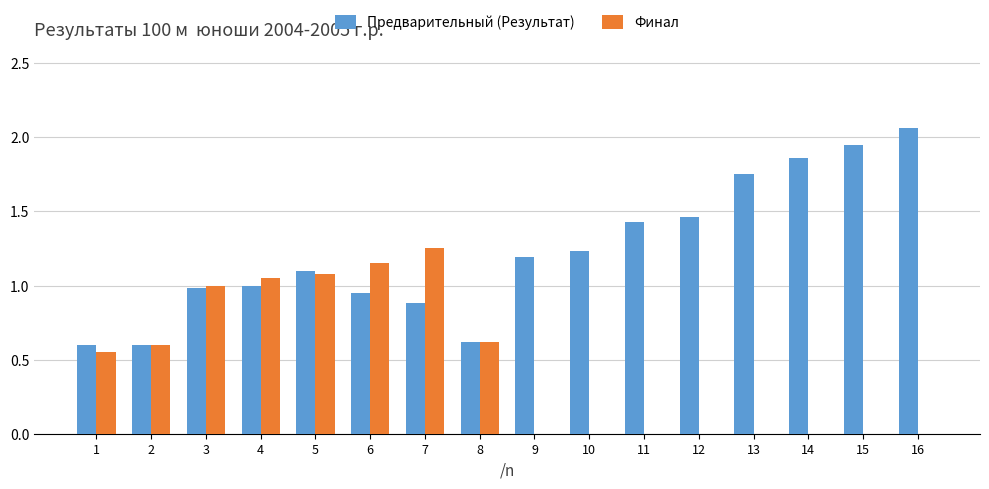

What is the sum of all Финал values?

7.3